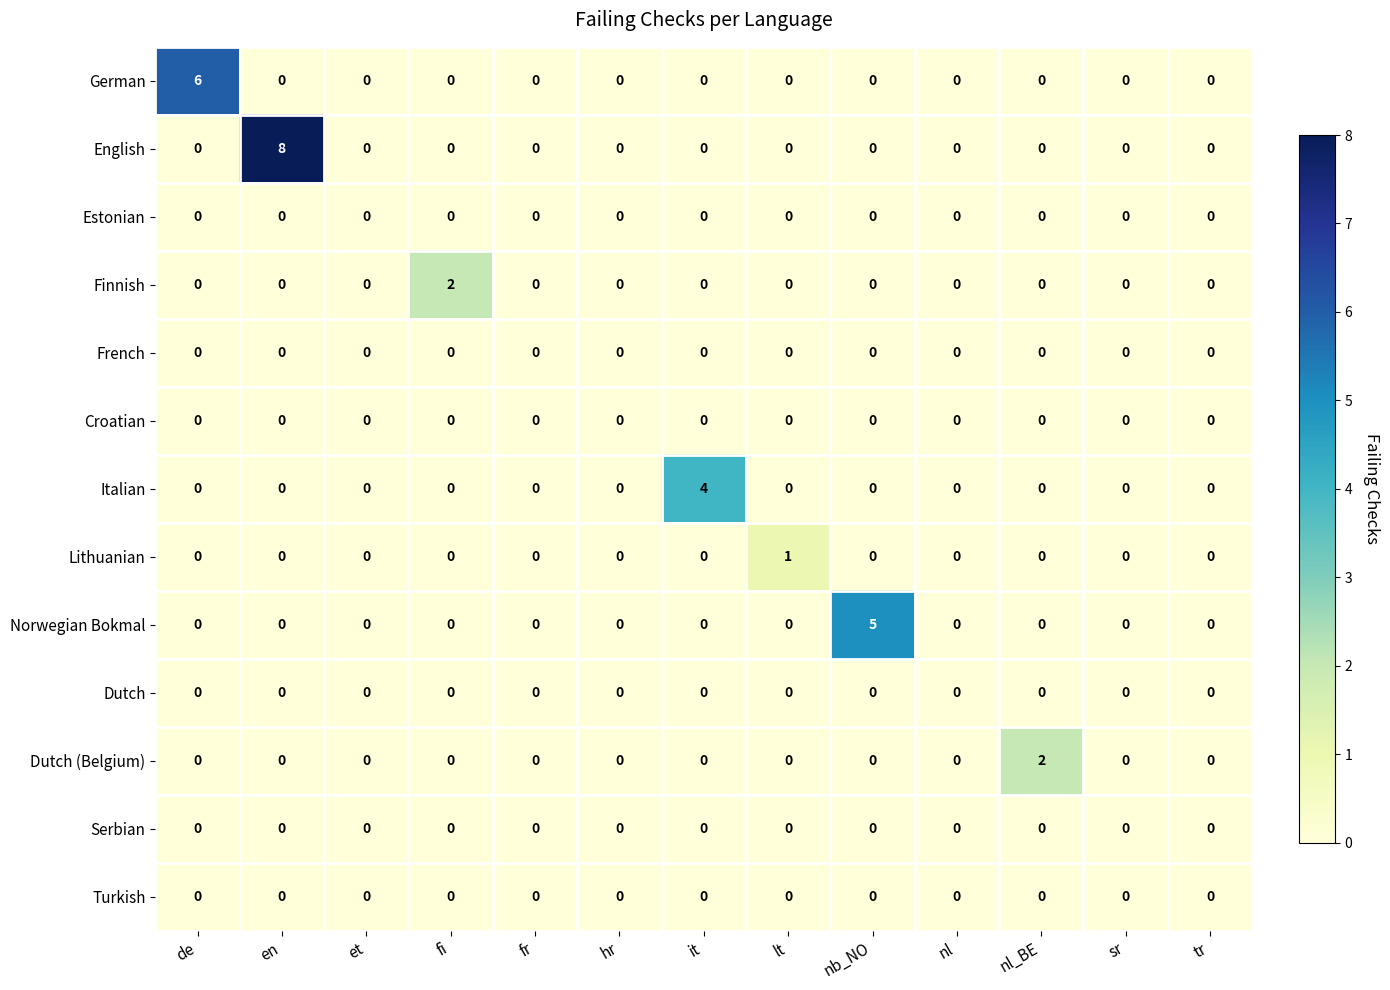

True or false: Finnish has a value of 0 at hr.

True